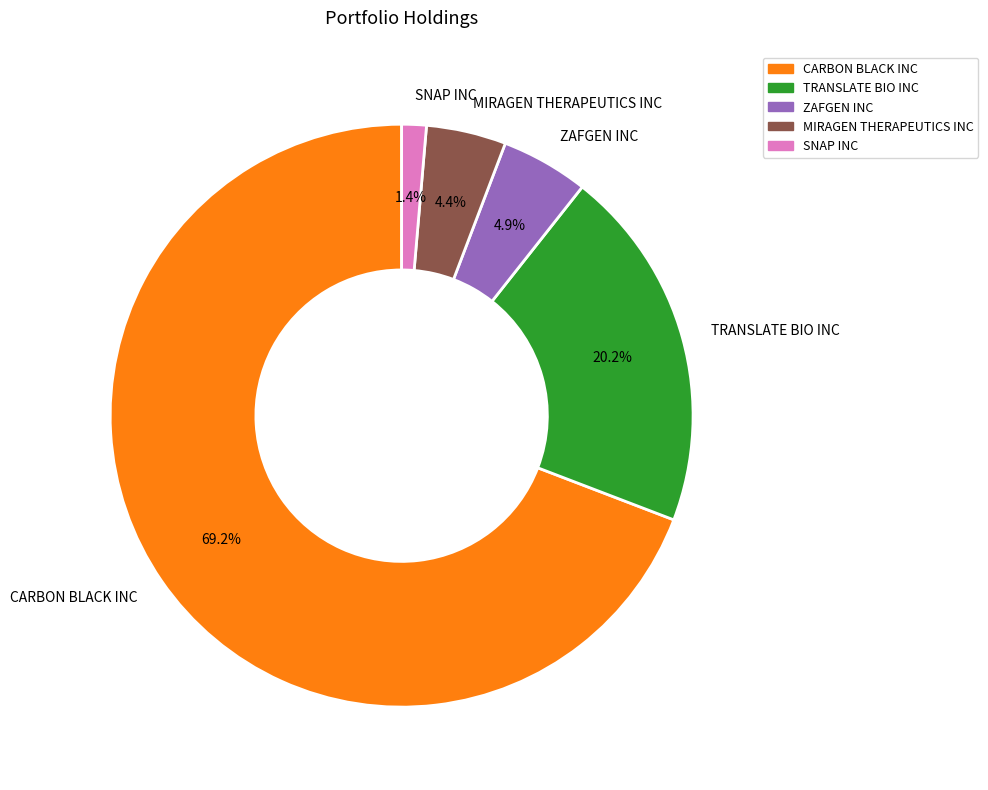

Which slice represents more than half of the pie?

CARBON BLACK INC